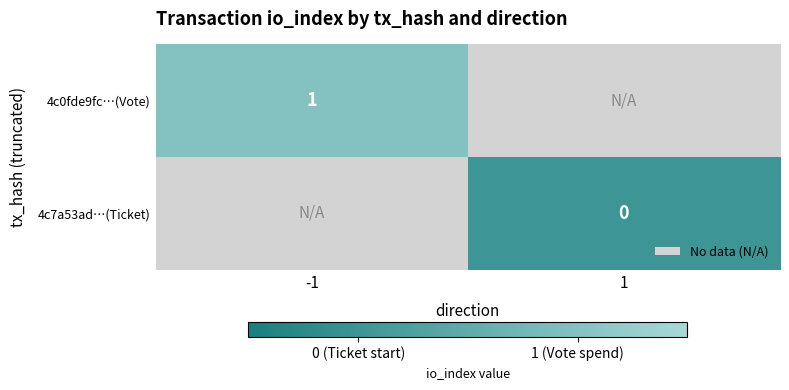

At which category does the chart reach its peak across all series?

-1